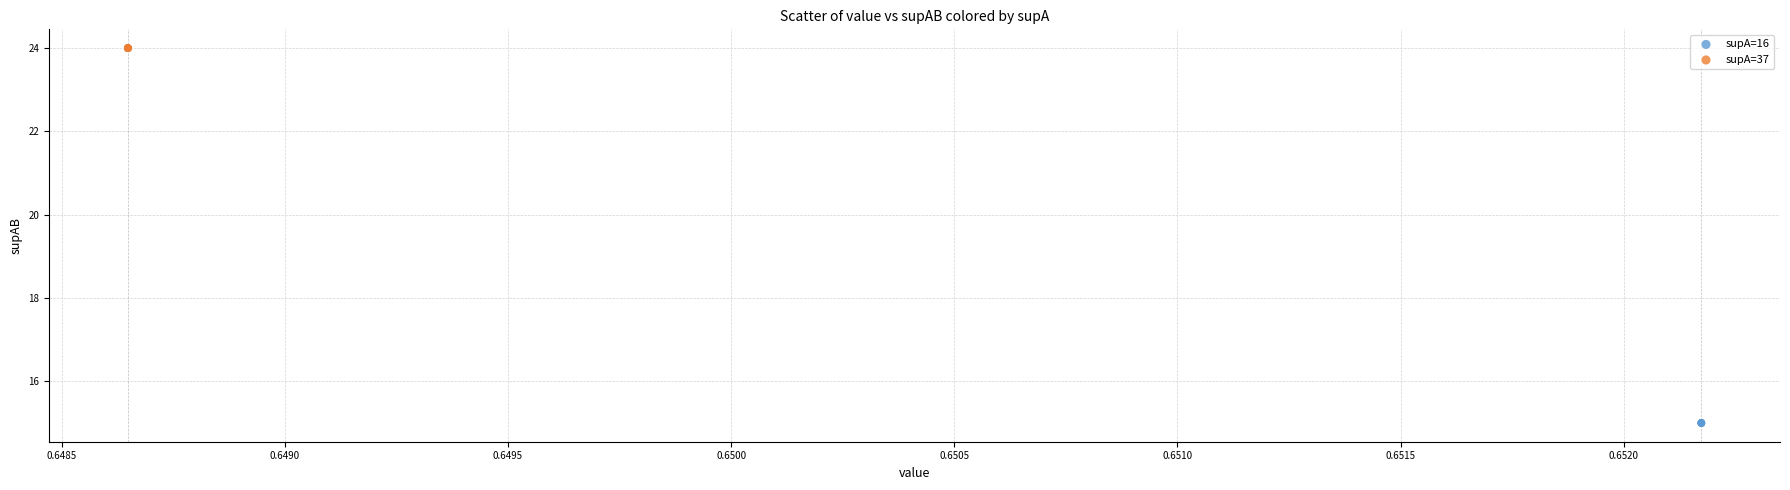

Which series reaches the maximum Y coordinate?

supA=37